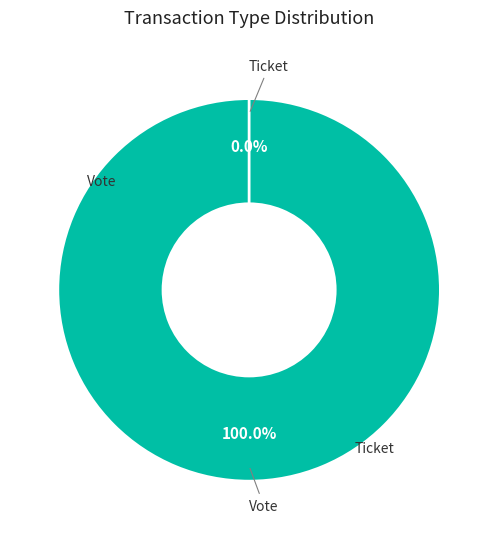

To the nearest percent, what portion does Vote represent?

100%